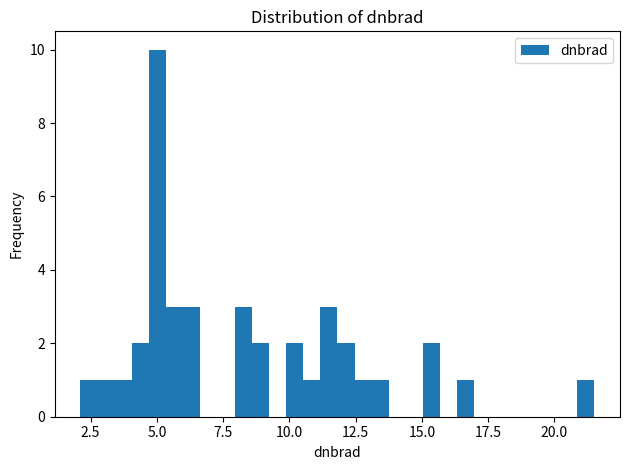

Around what value on the x-axis is the tallest bar? Give the approximate position of its centre, as read against the axis.

5.0